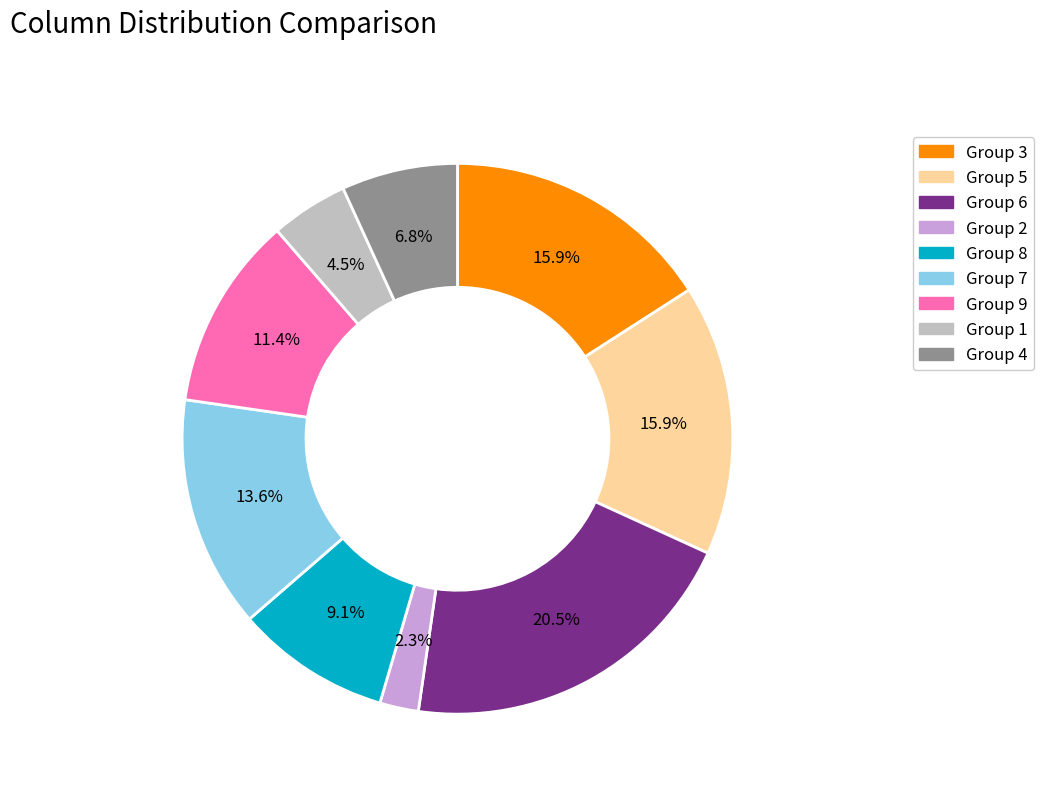

To the nearest percent, what is the average slice percentage?

11%